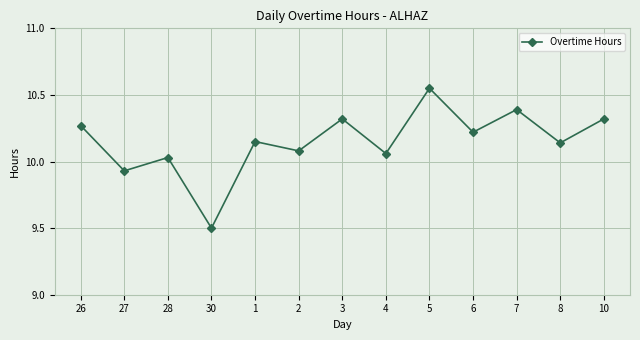

What is the label of the 10th point from the right?

30